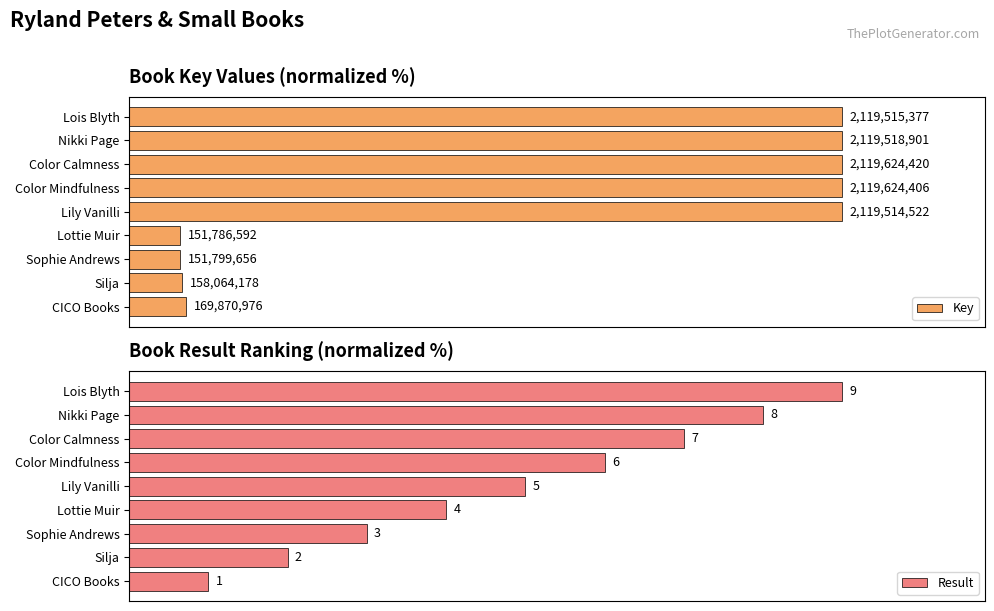

Which series has the largest range (max minus min)?

Key